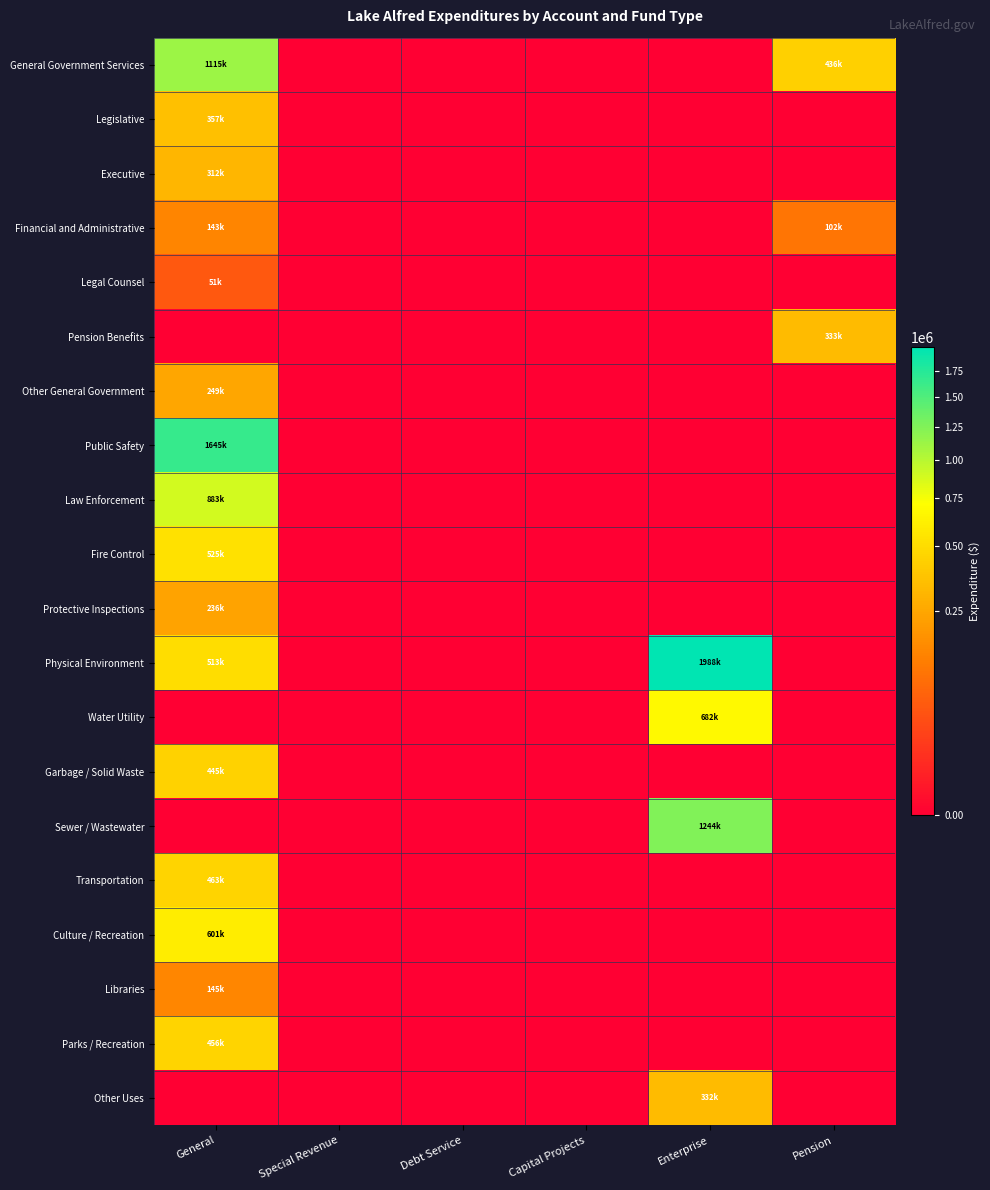

What is the difference between the highest and lowest values at Enterprise?

1988154